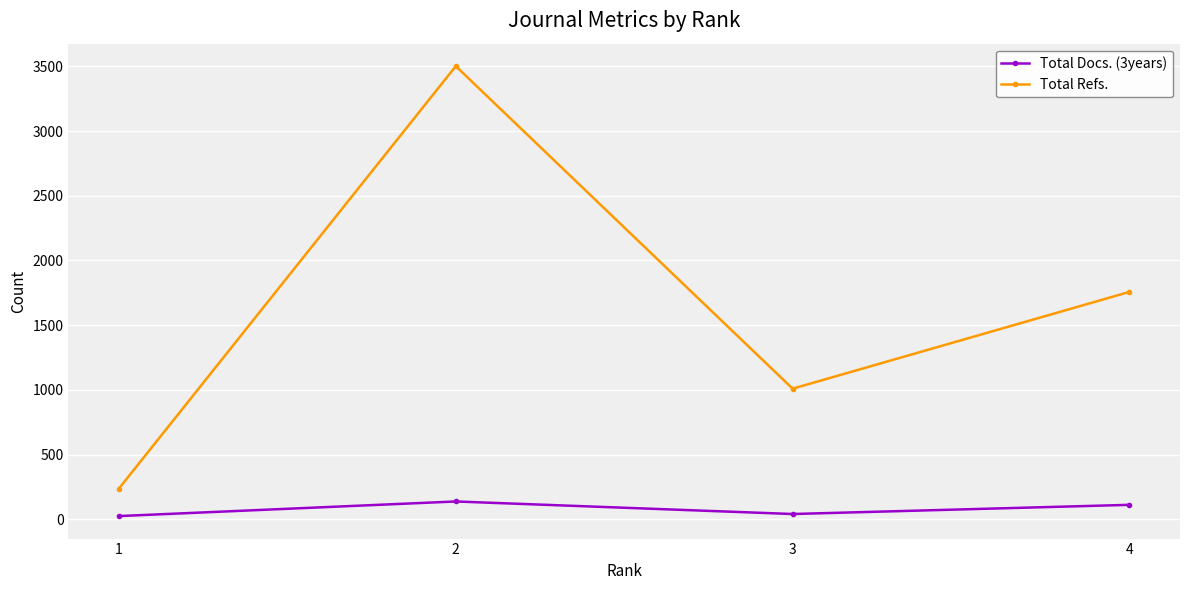

Reading left to right, transcribe all the data shown in this chart.

Total Docs. (3years): 1=24	2=137	3=40	4=111
Total Refs.: 1=237	2=3502	3=1009	4=1757